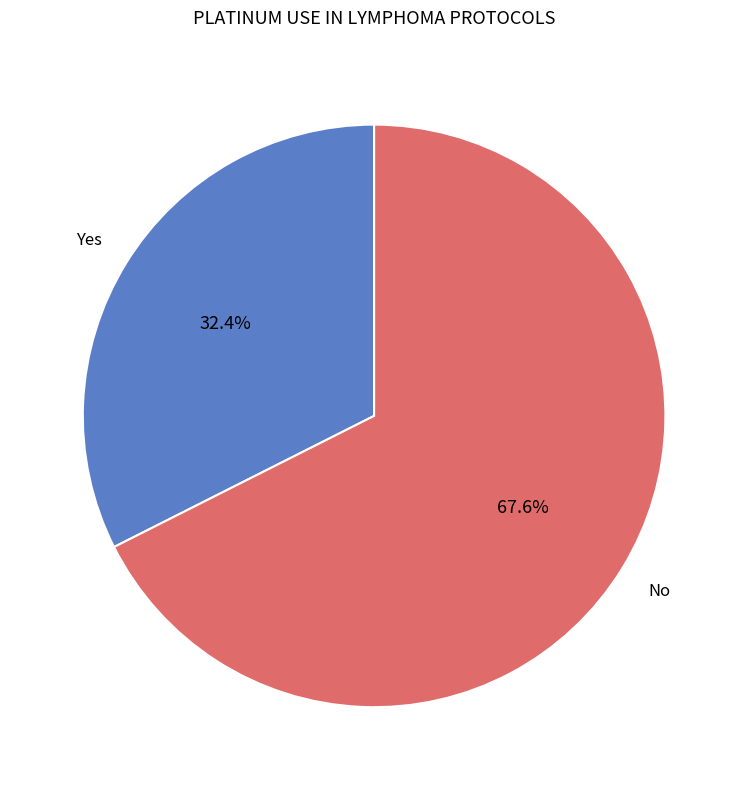

Is there a majority slice in this chart?

Yes